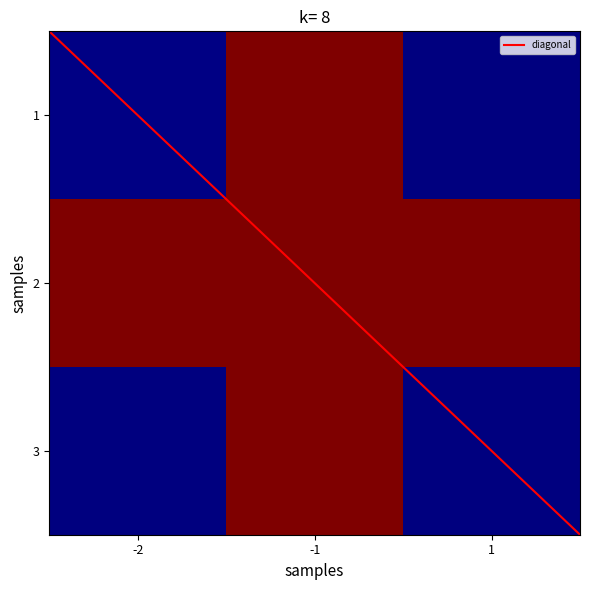

List the labels in order of 1 value, smallest first.

1, -2, -1